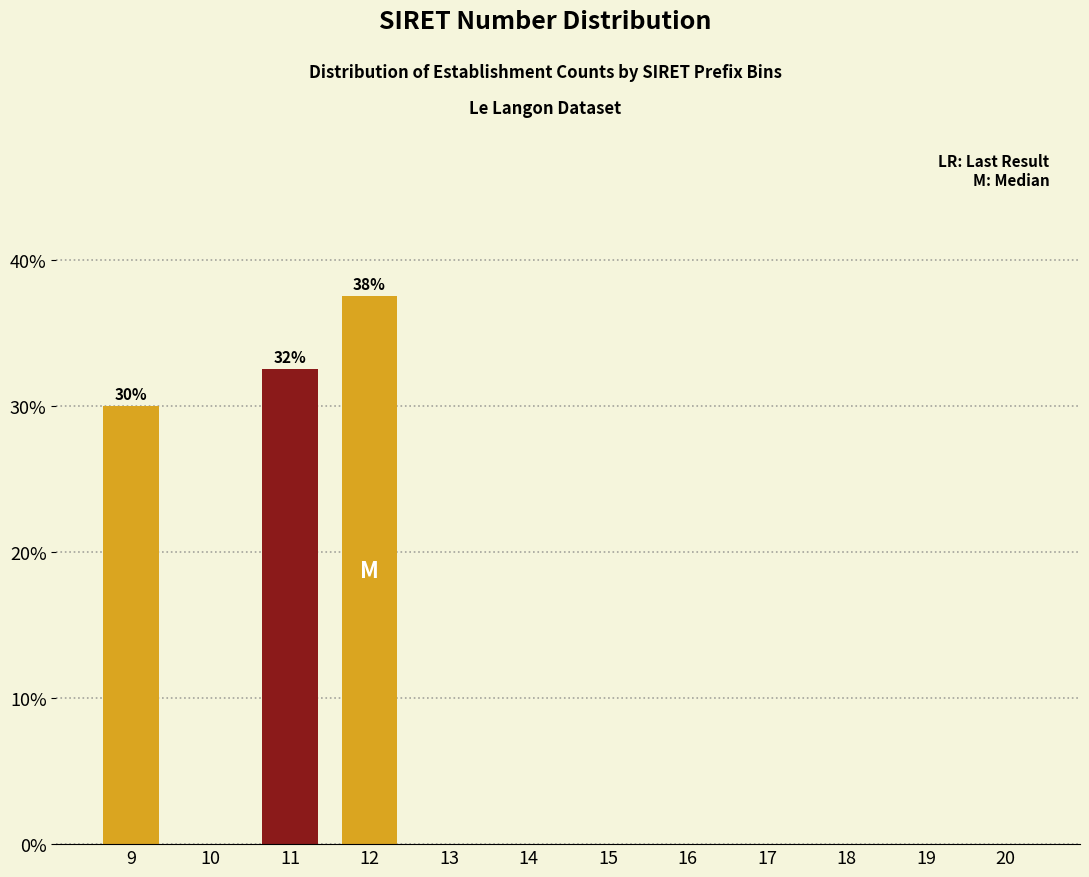

Reading left to right, what are all the values shown in this chart?

9=30.0	10=0.0	11=32.5	12=37.5	13=0.0	14=0.0	15=0.0	16=0.0	17=0.0	18=0.0	19=0.0	20=0.0